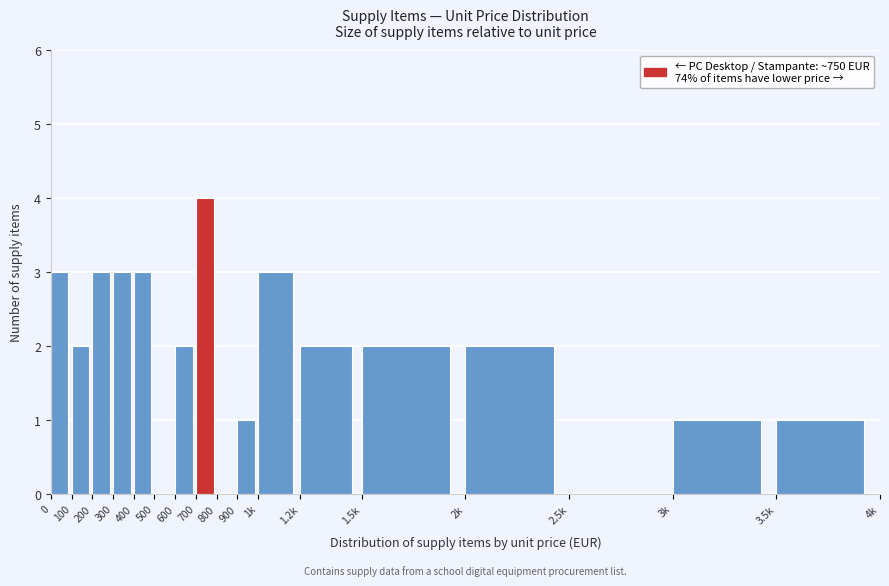

Reading right to left, transcribe all the data shown in this chart.

3.5k=1	3k=1	2.5k=0	2k=2	1.5k=2	1.2k=2	1k=3	900=1	800=0	700=4	600=2	500=0	400=3	300=3	200=3	100=2	0=3